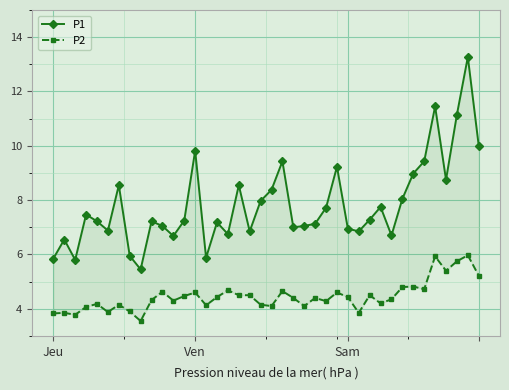

At how many categories does at least one series exceed 5?

40